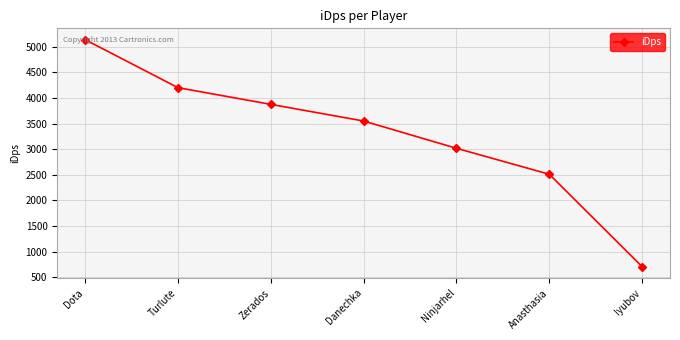

What is the maximum value shown in the chart?

5139.2